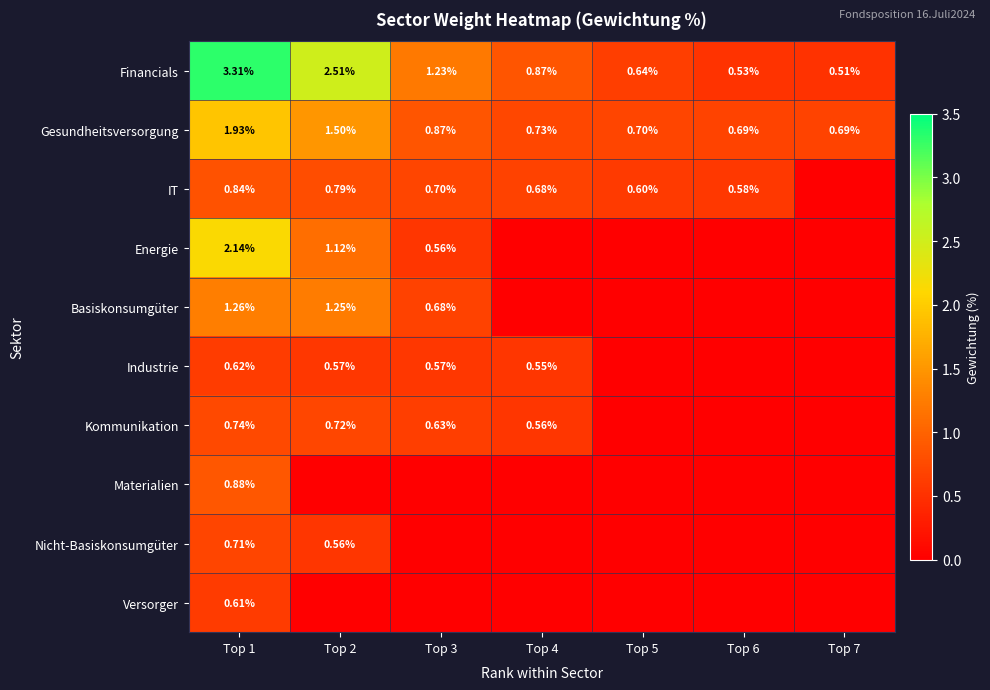

Where is Versorger nearest to the value 0?

Top 2